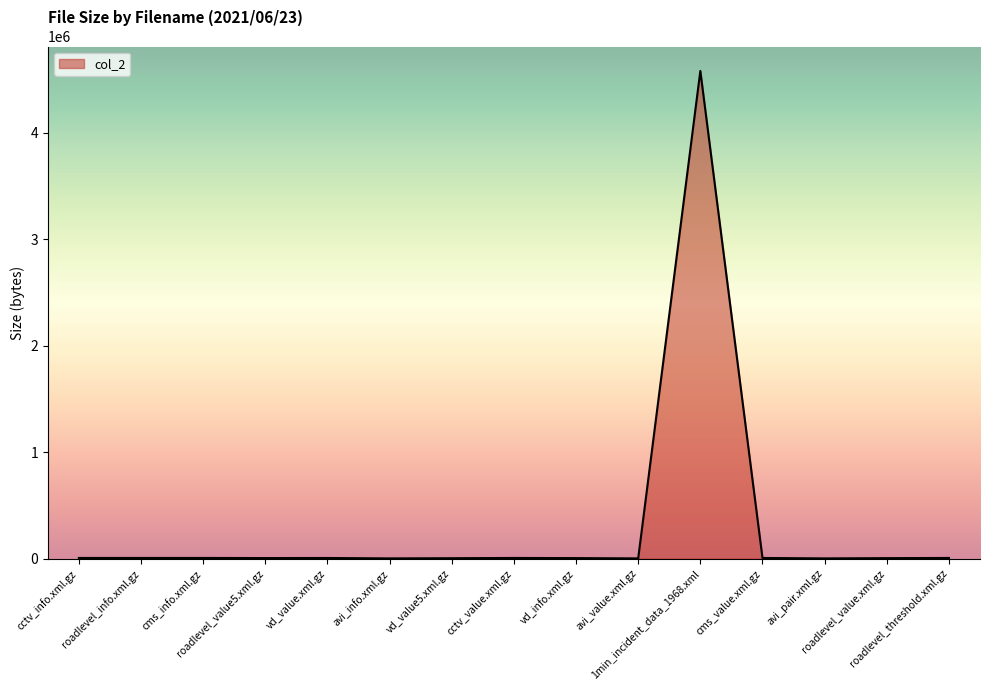

What is the greatest value displayed?

4577963